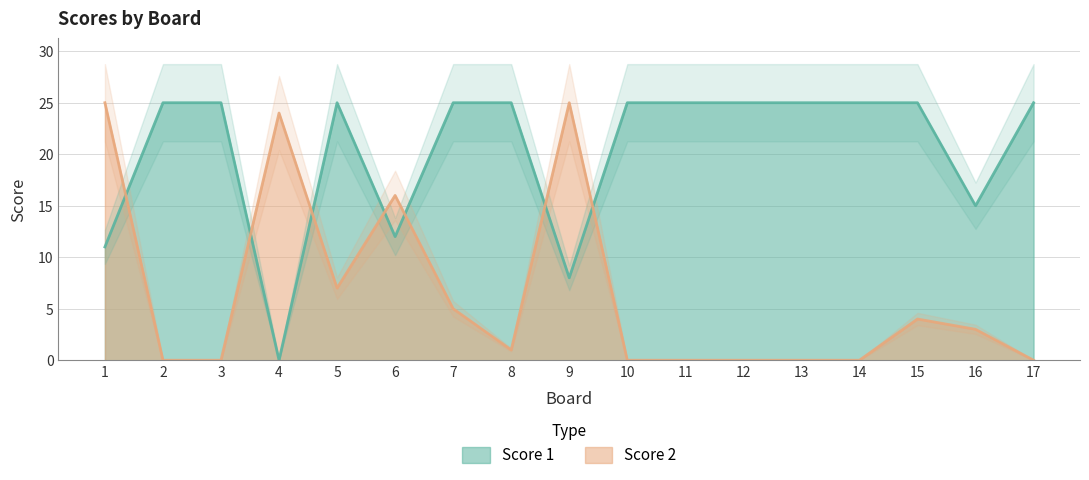

Rank the categories by Score 1 value from lowest to highest.

4, 9, 1, 6, 16, 2, 3, 5, 7, 8, 10, 11, 12, 13, 14, 15, 17